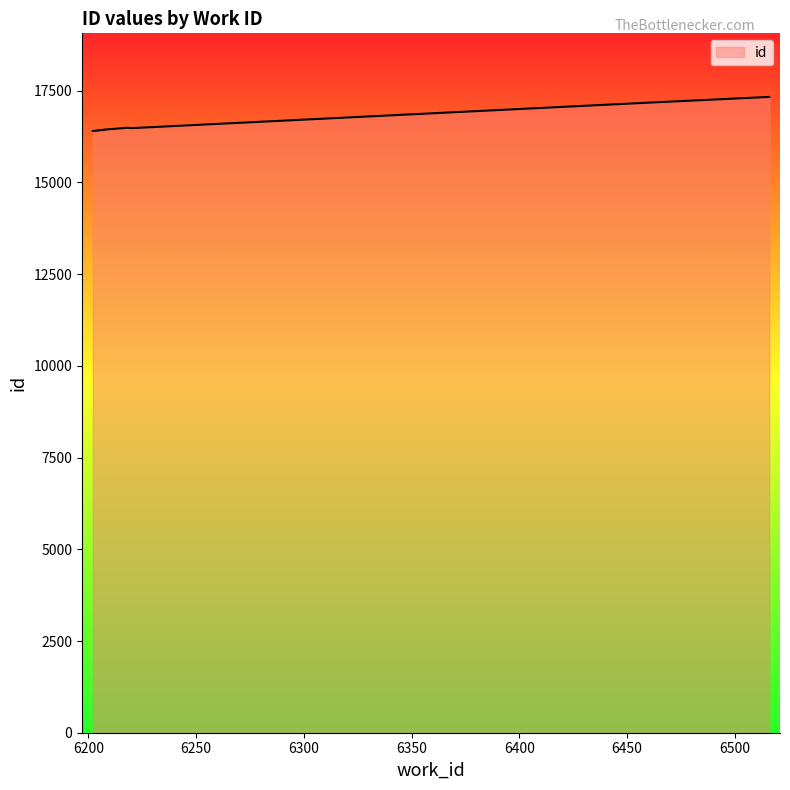

How many values are below 16485?

5